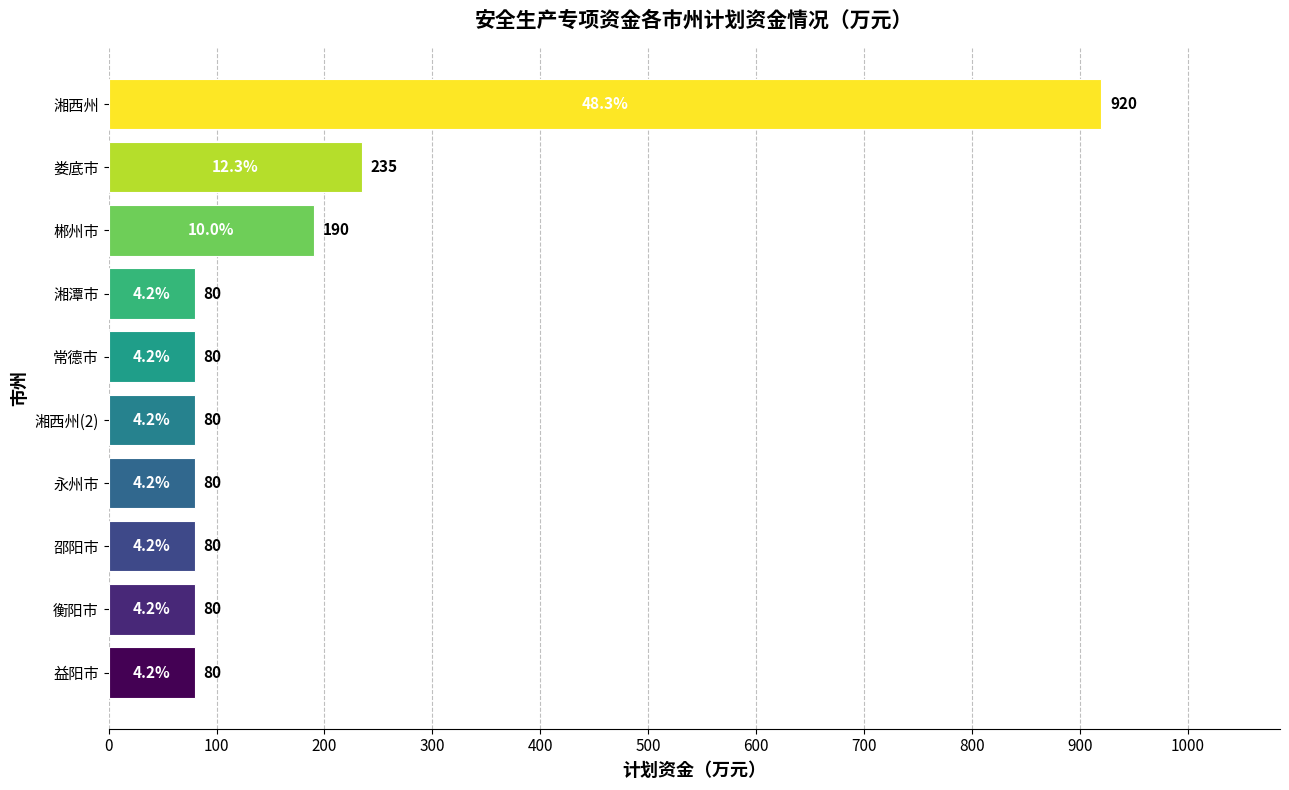

Which has a higher value, 娄底市 or 湘潭市?

娄底市